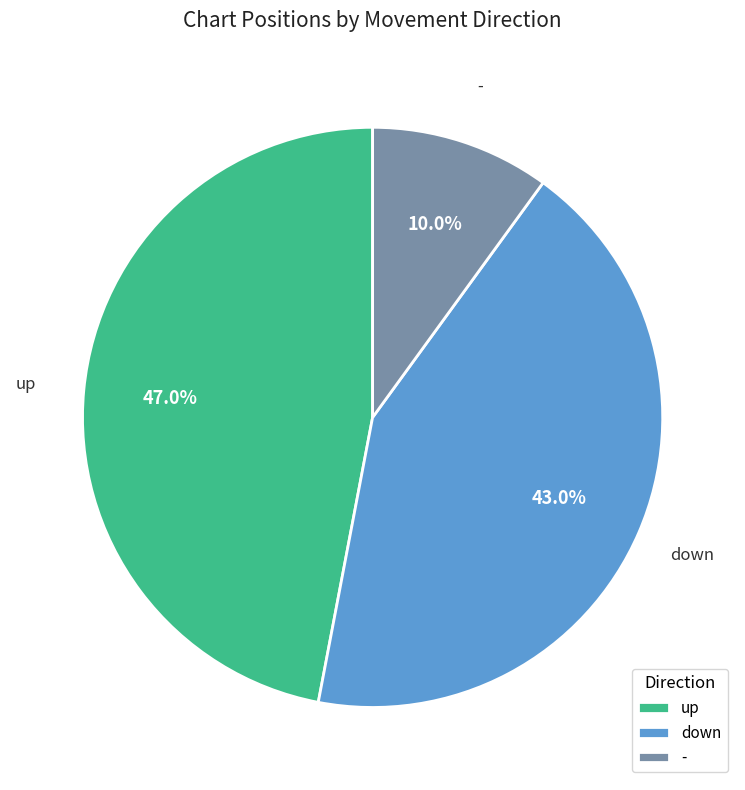

Is up the majority of the pie?

No